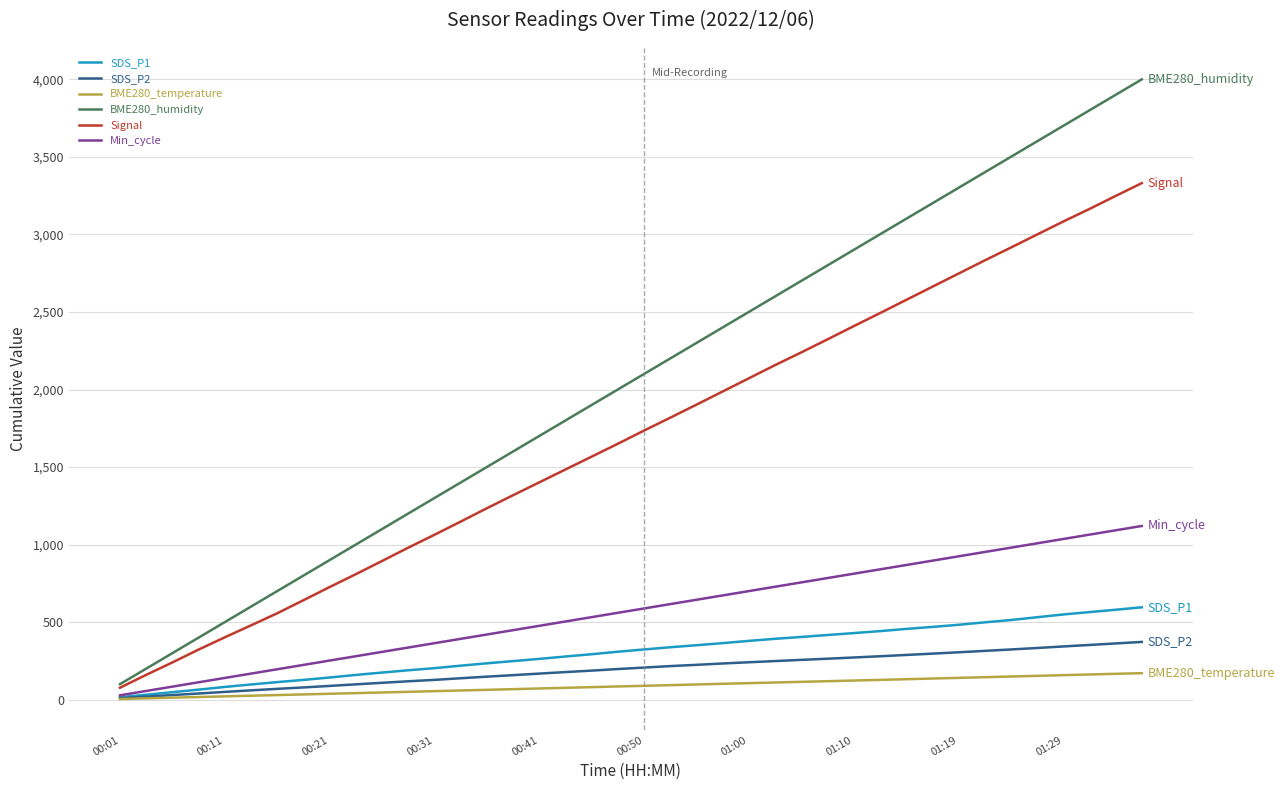

What is the maximum value shown in the chart?

4000.0